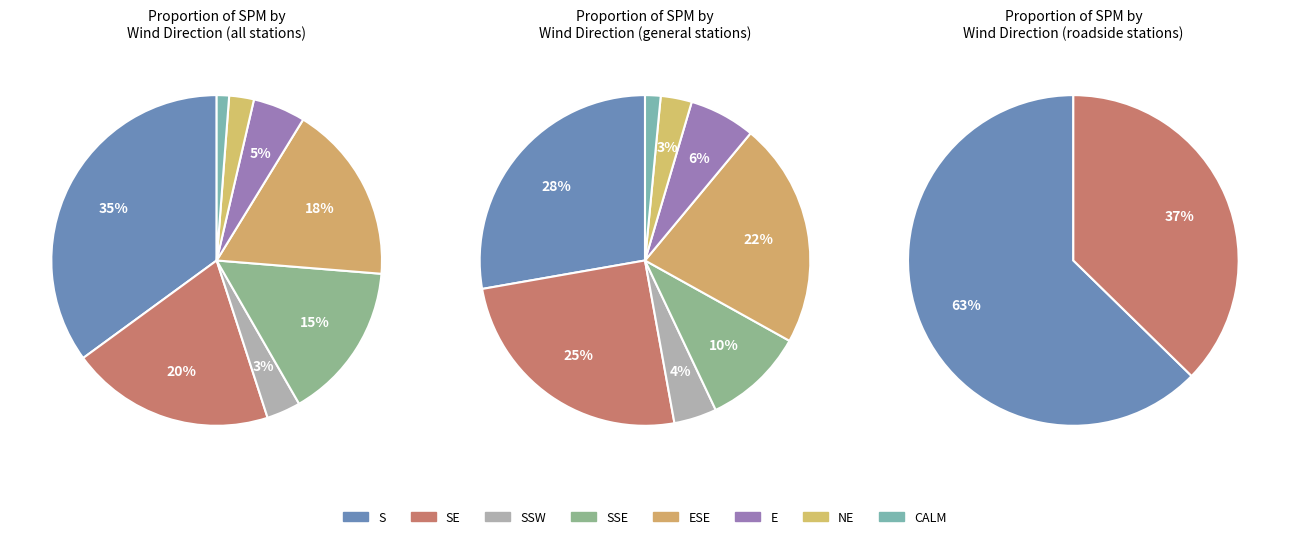

Which slice is the smallest?

CALM